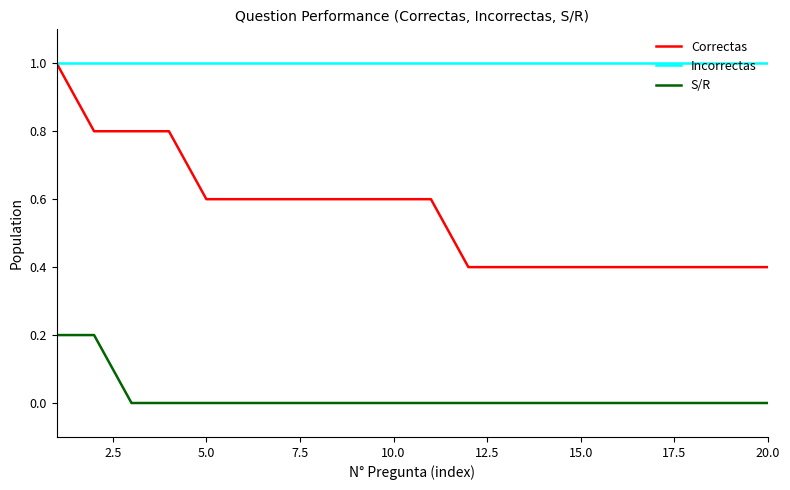

Which series has the largest total across all categories?

Incorrectas